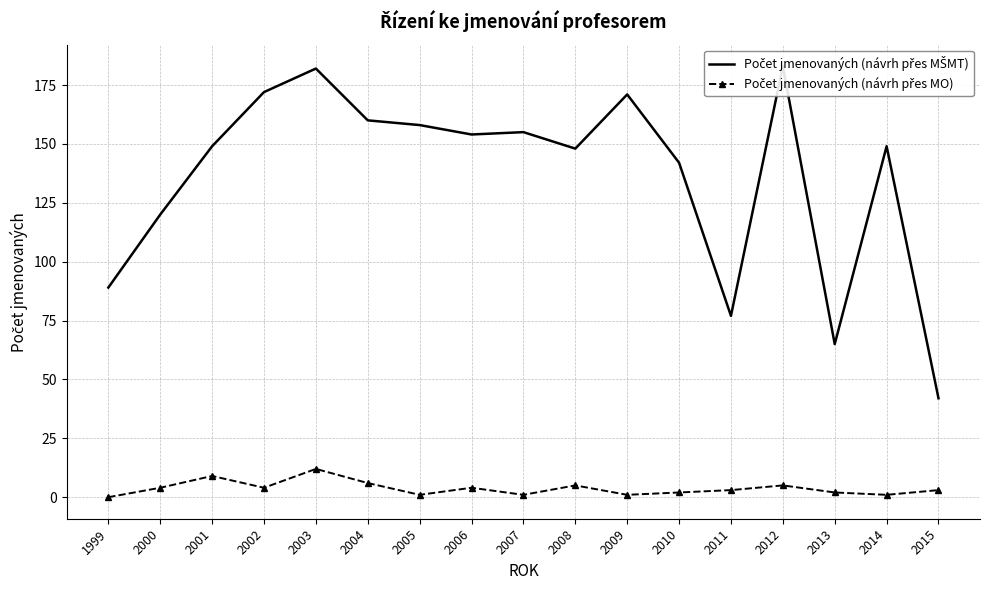

True or false: Počet jmenovaných (návrh přes MO) and Počet jmenovaných (návrh přes MŠMT) cross at least once.

False